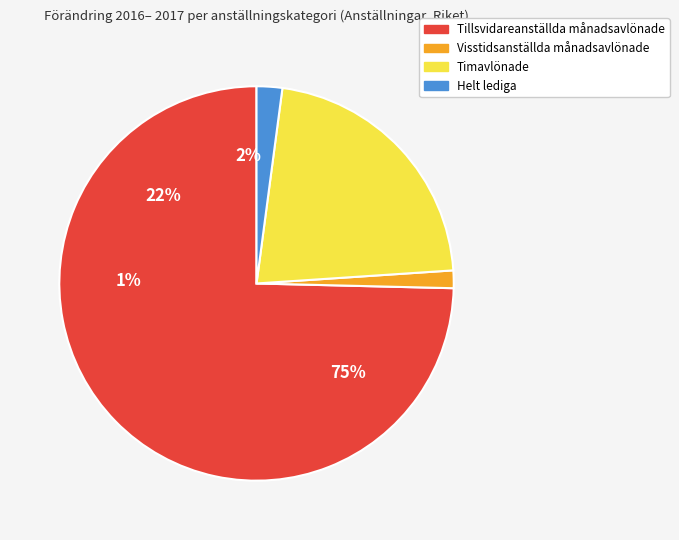

To the nearest percent, what portion does Timavlönade represent?

22%